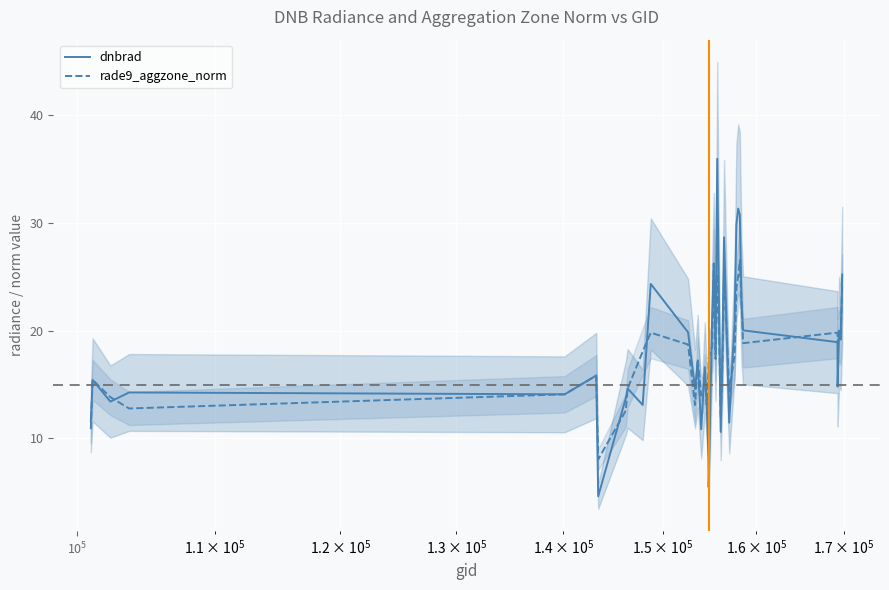

What is the minimum value for dnbrad?

4.6